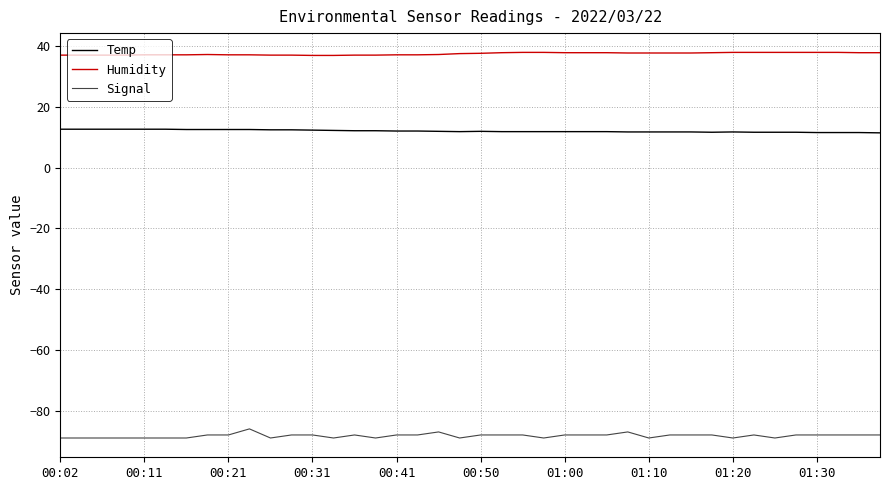

List the series in order of their overall mean, lowest first.

Signal, Temp, Humidity